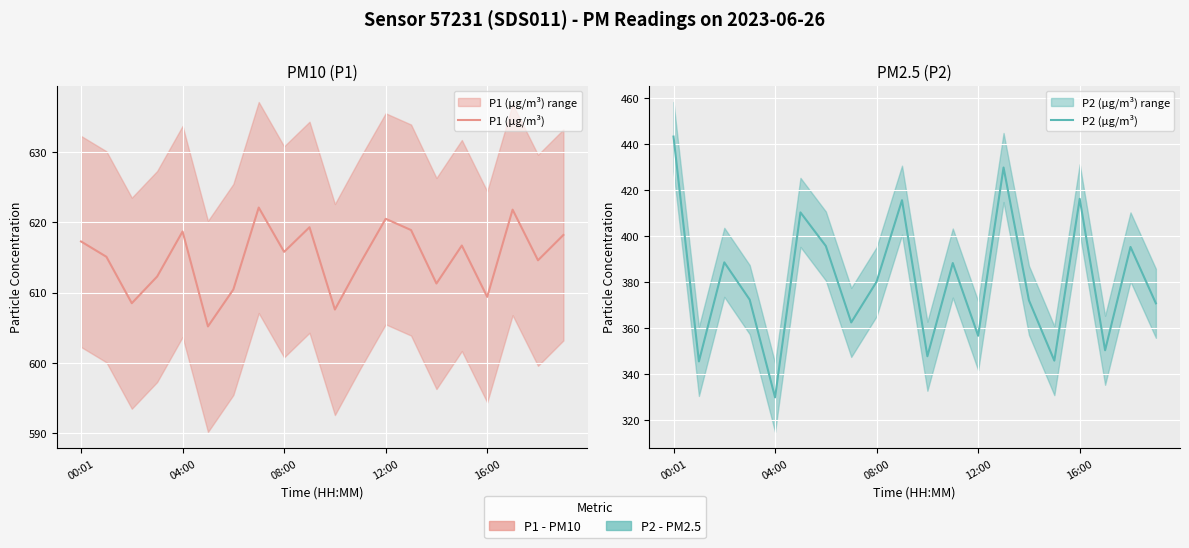

What is the label of the 8th point from the right?

12:00